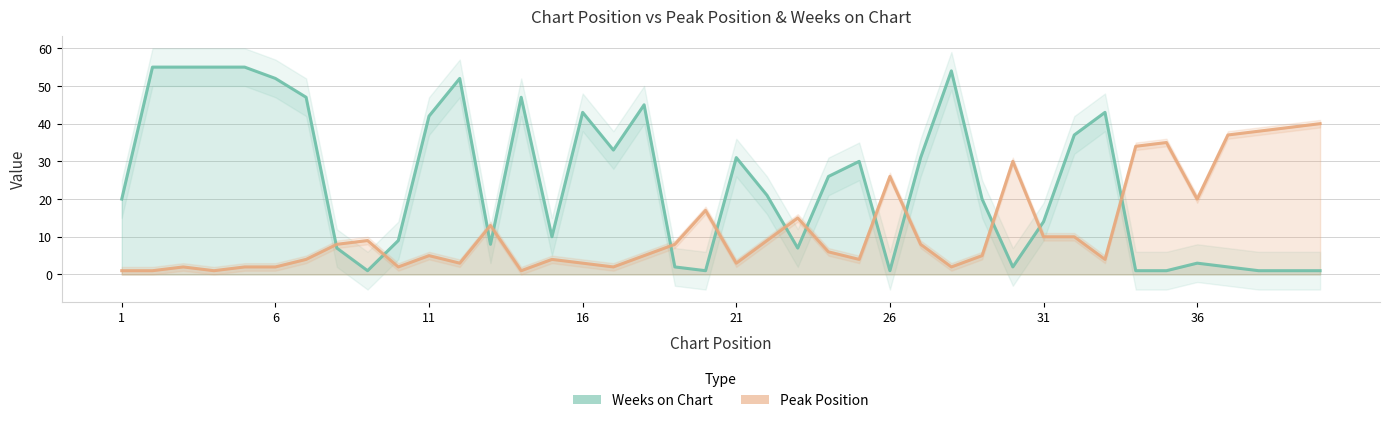

What is the total value across all series at 26?

27